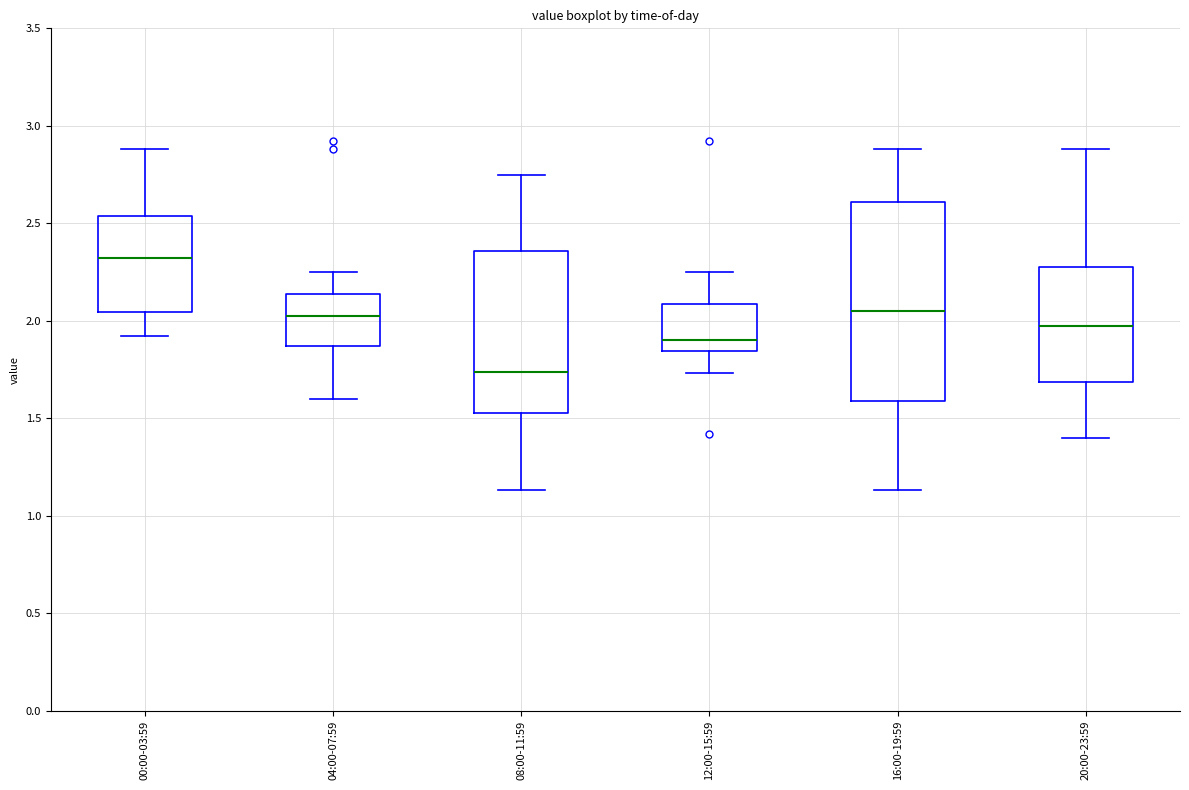

Which box is the tallest, from its lower edge to its upper edge?

16:00-19:59